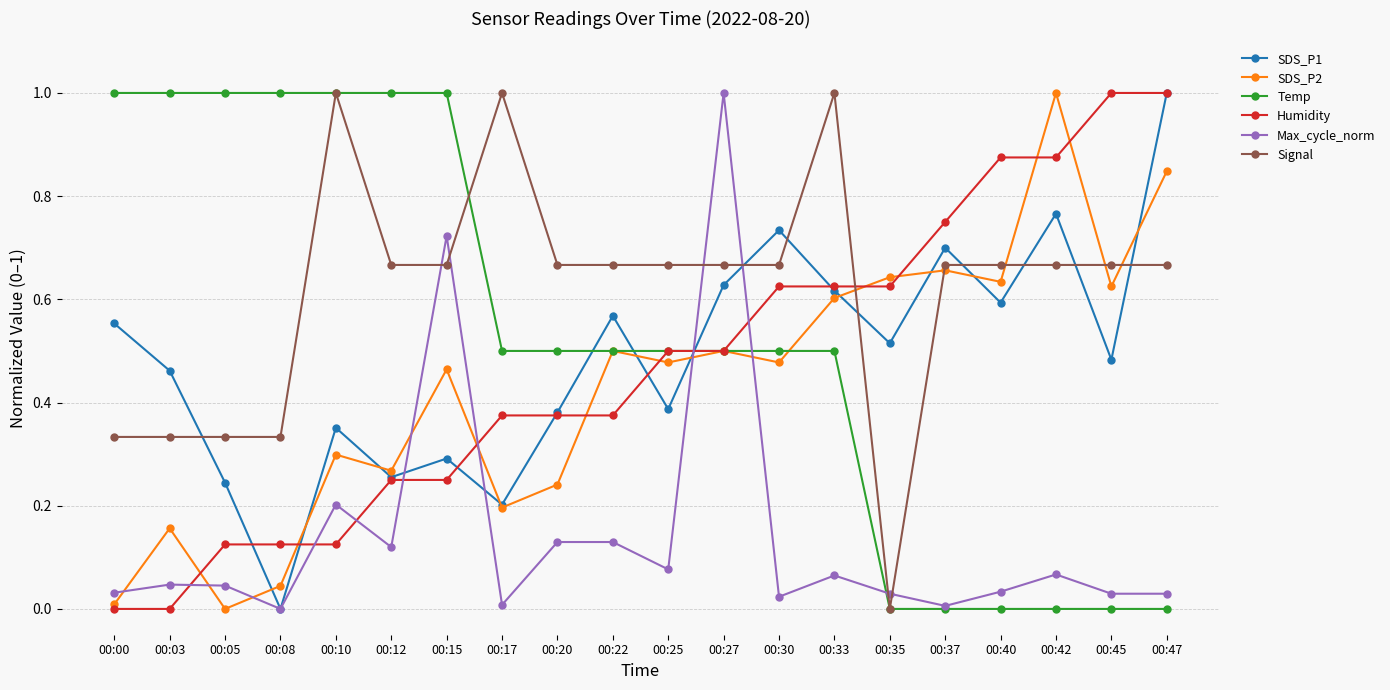

Which series has the largest total across all categories?

Signal